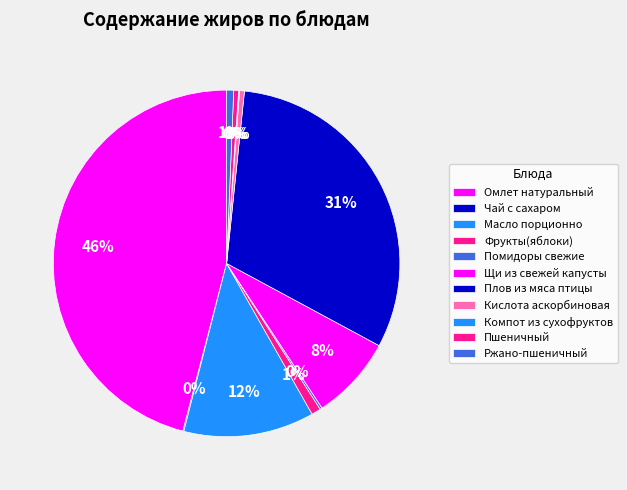

To the nearest percent, what is the difference between the largest and smallest slice percentages?

46%